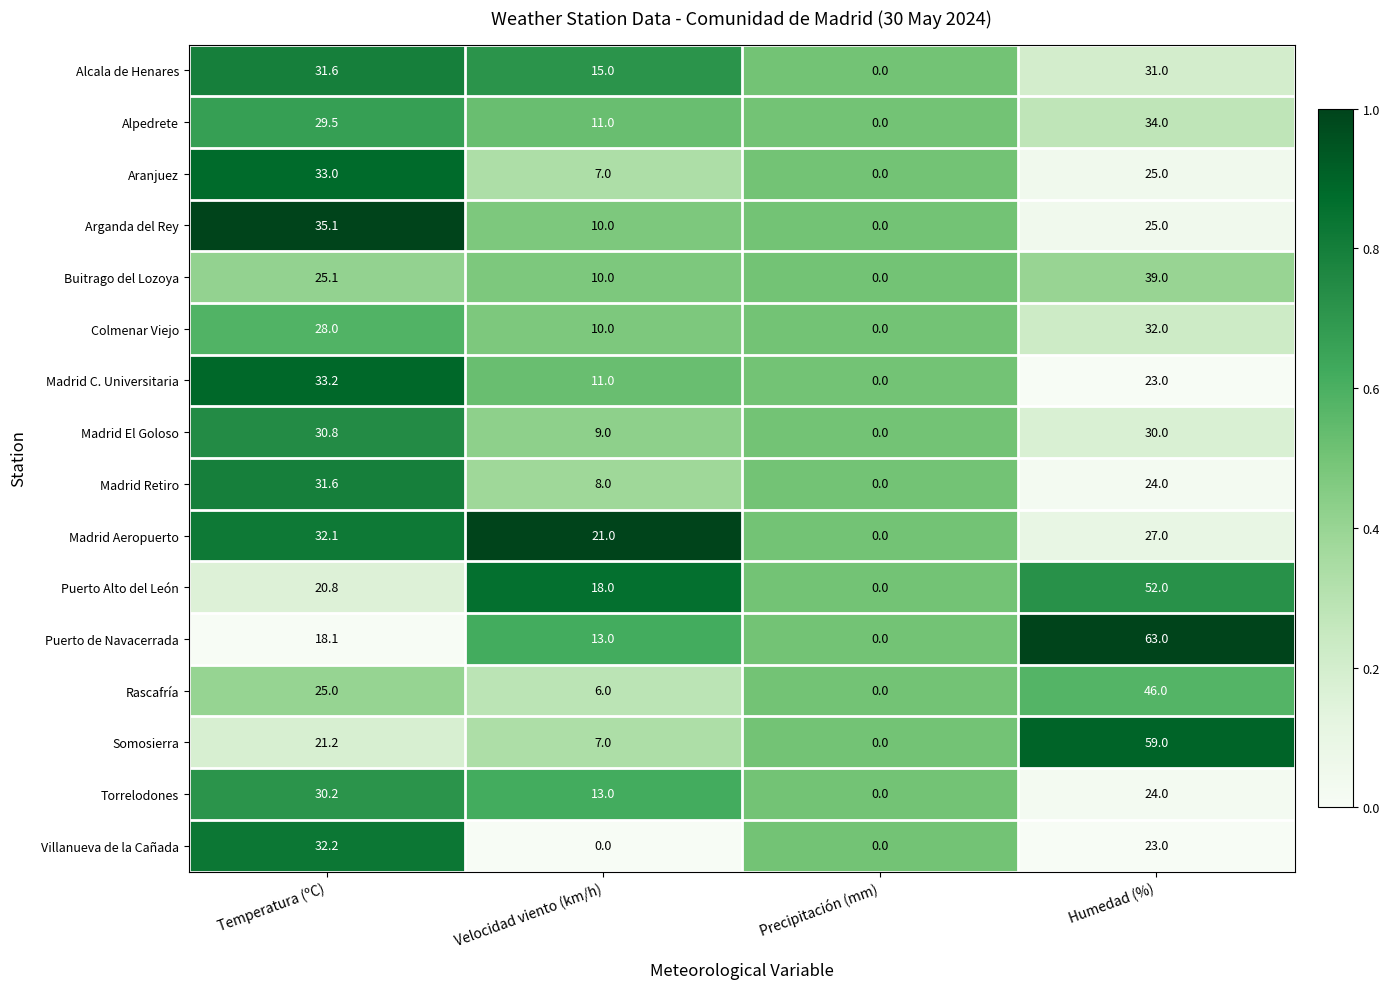

What is the difference between the maximum and minimum values in the Alcala de Henares series?

31.6